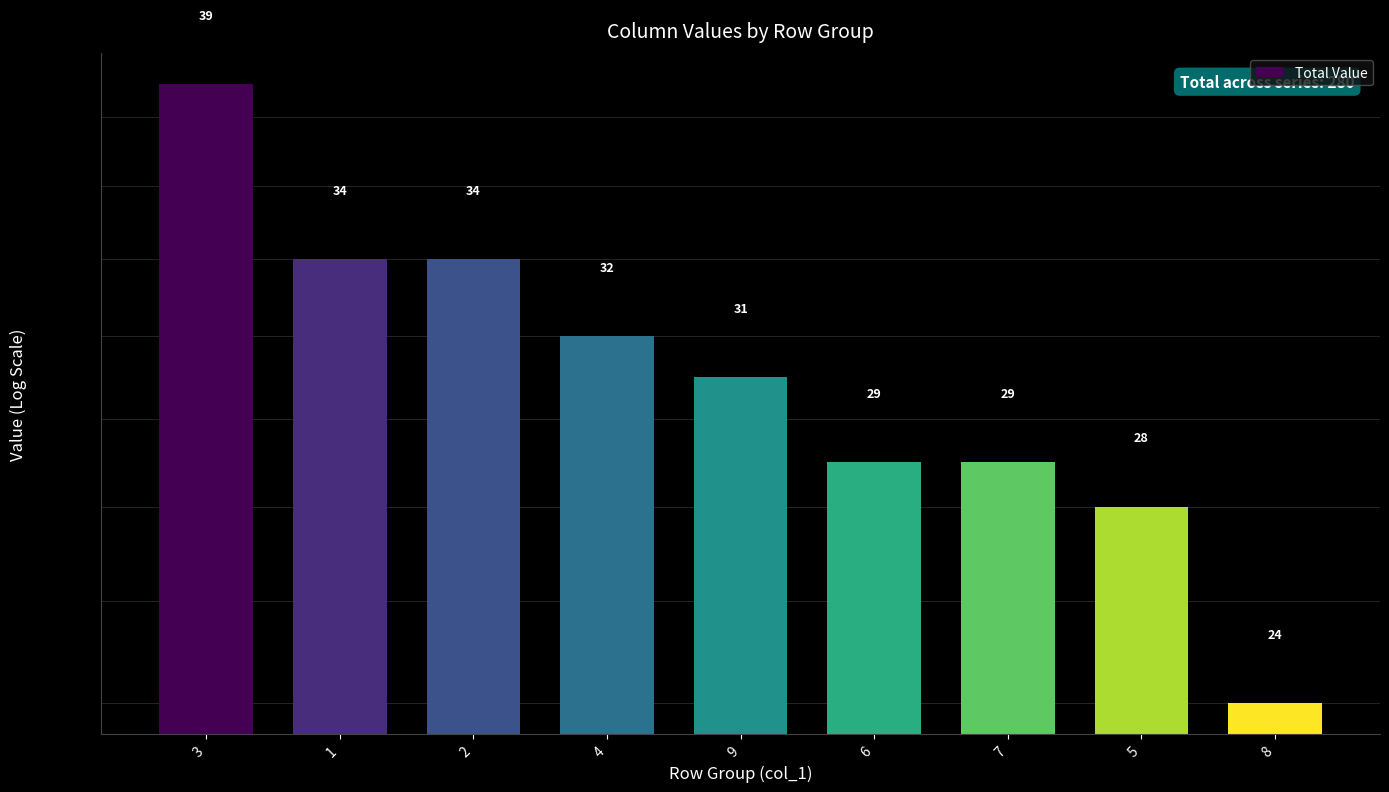

Approximately how many times larger is the value at 5 compared to 2?

0.8